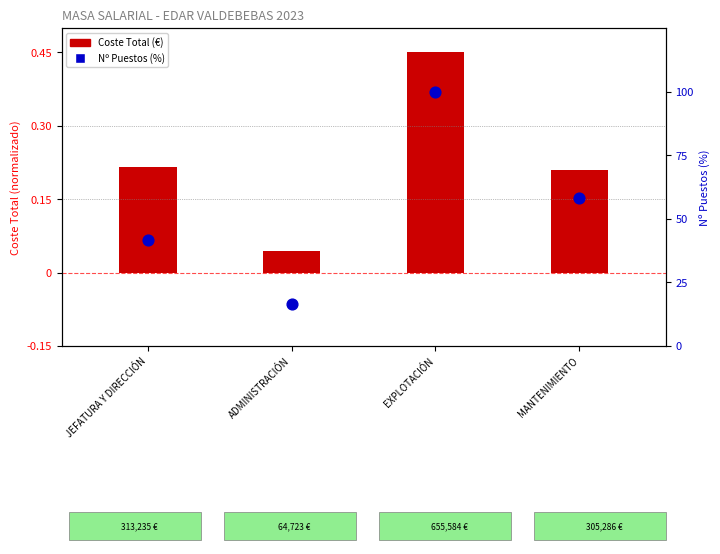

At how many categories does at least one series exceed 8?

4